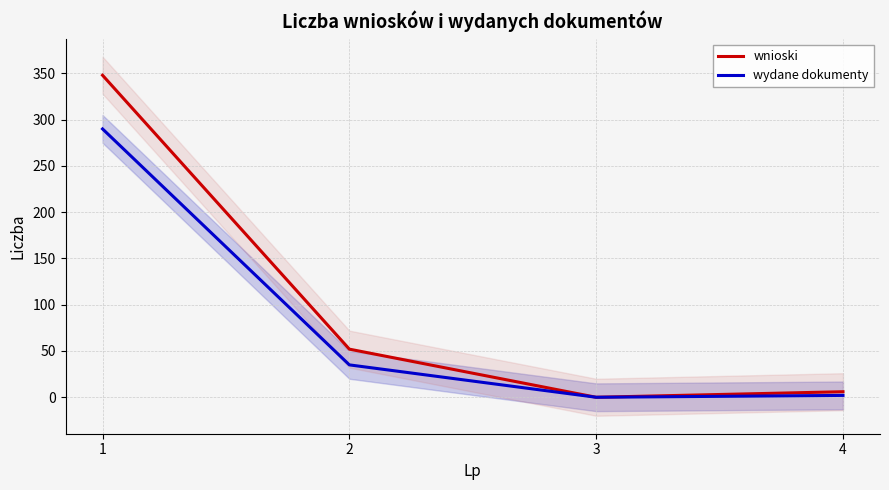

Count the number of data series in this chart.

2